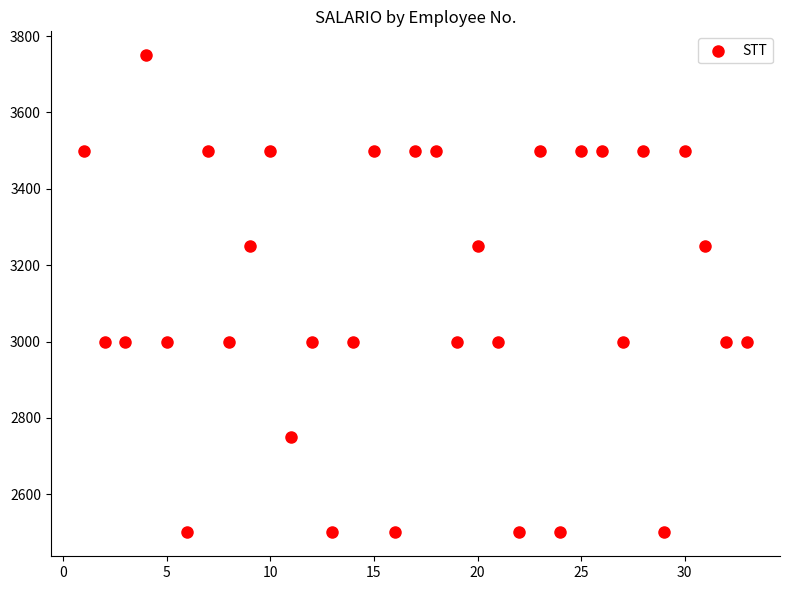

What is the range of Y values (max minus min)?

1250